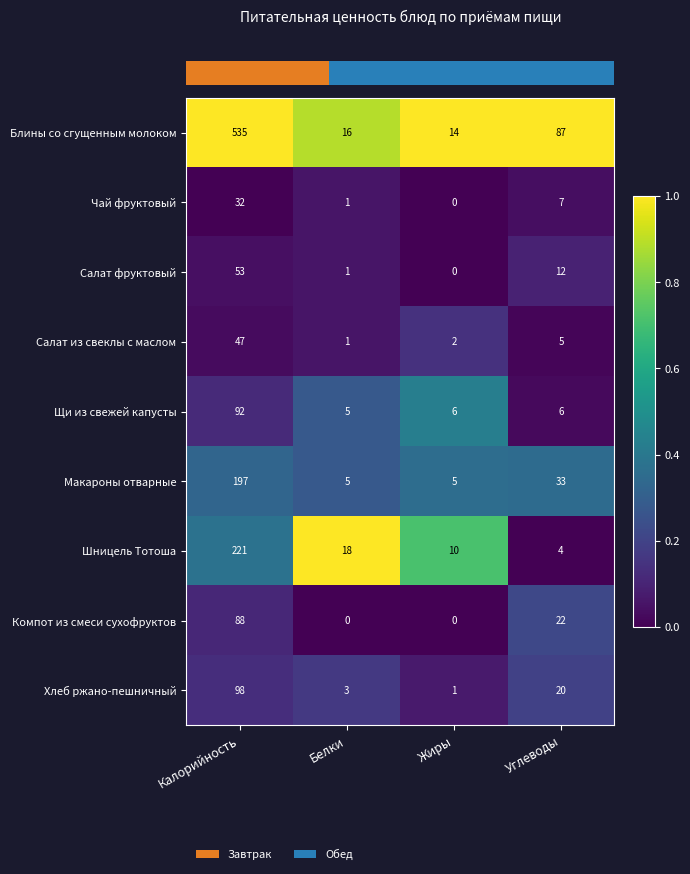

True or false: Компот из смеси сухофруктов has a value of 42 at Жиры.

False